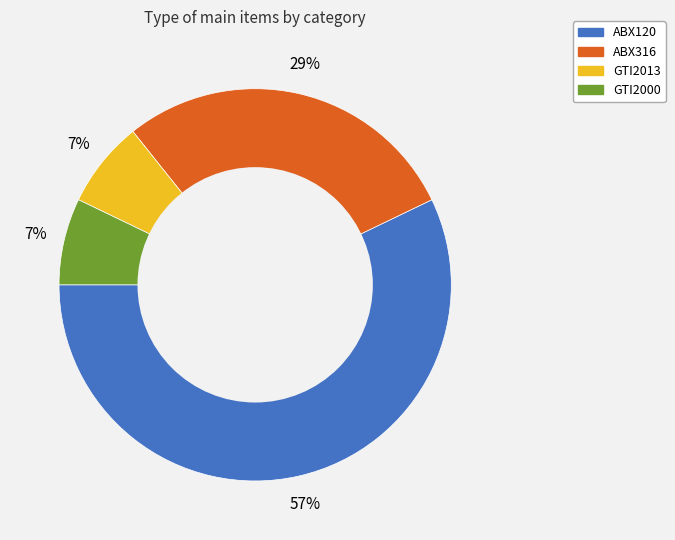

To the nearest percent, what percentage of the pie is ABX120?

57%